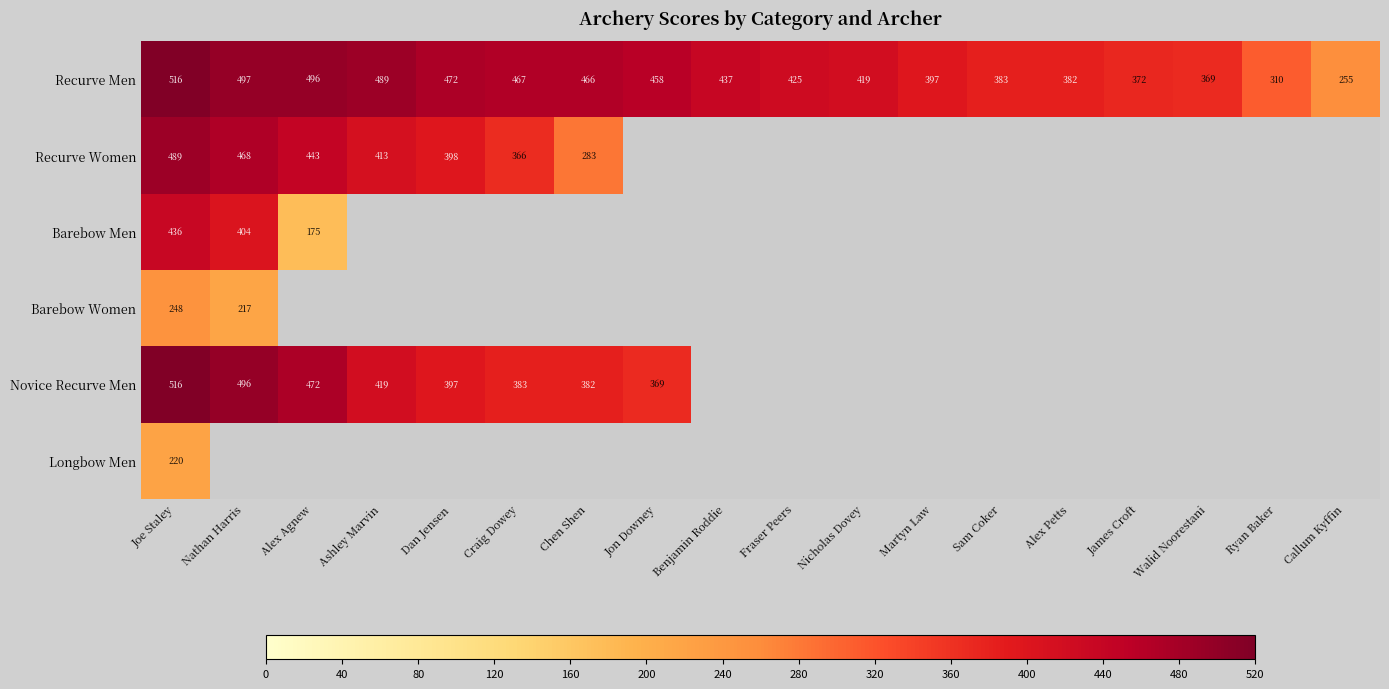

Which has a higher value, Nathan Harris or Chen Shen?

Nathan Harris